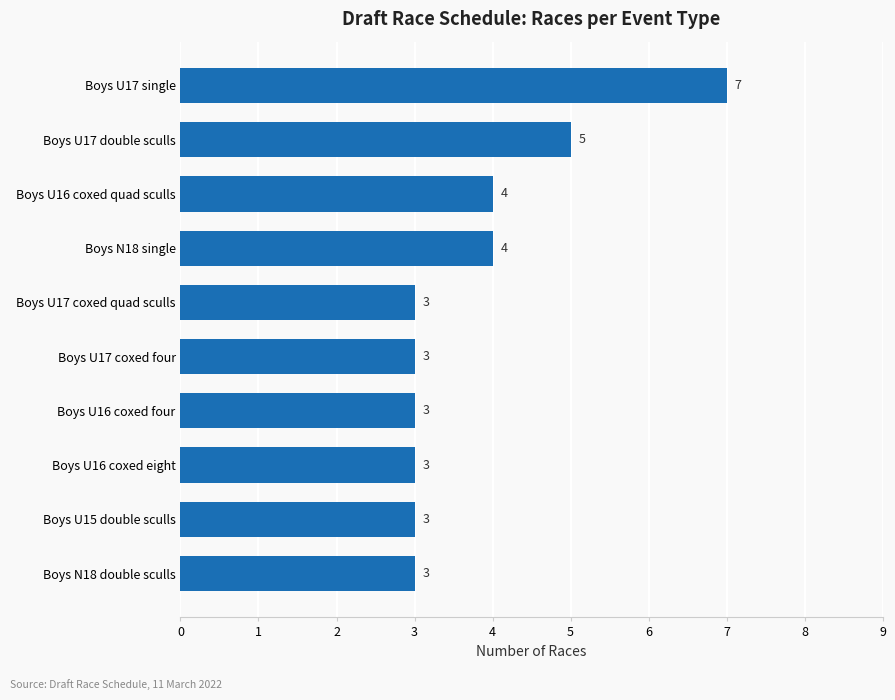

At which label is the value closest to 5?

Boys U17 double sculls